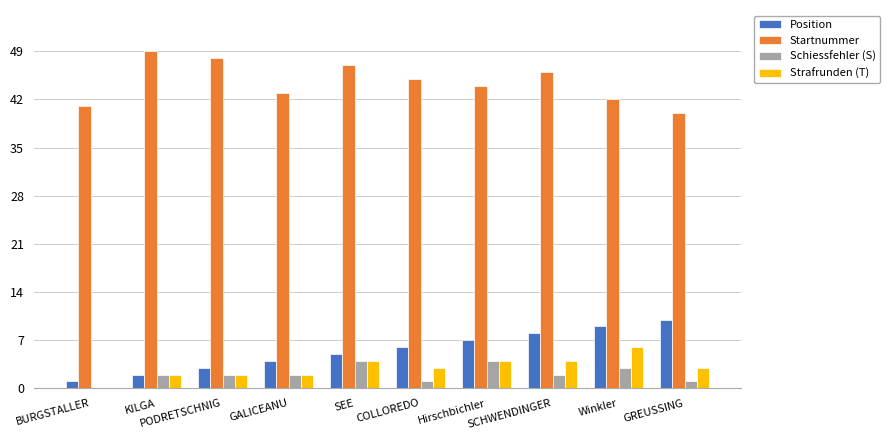

Is it true that Schiessfehler (S) equals 2 at KILGA?

True